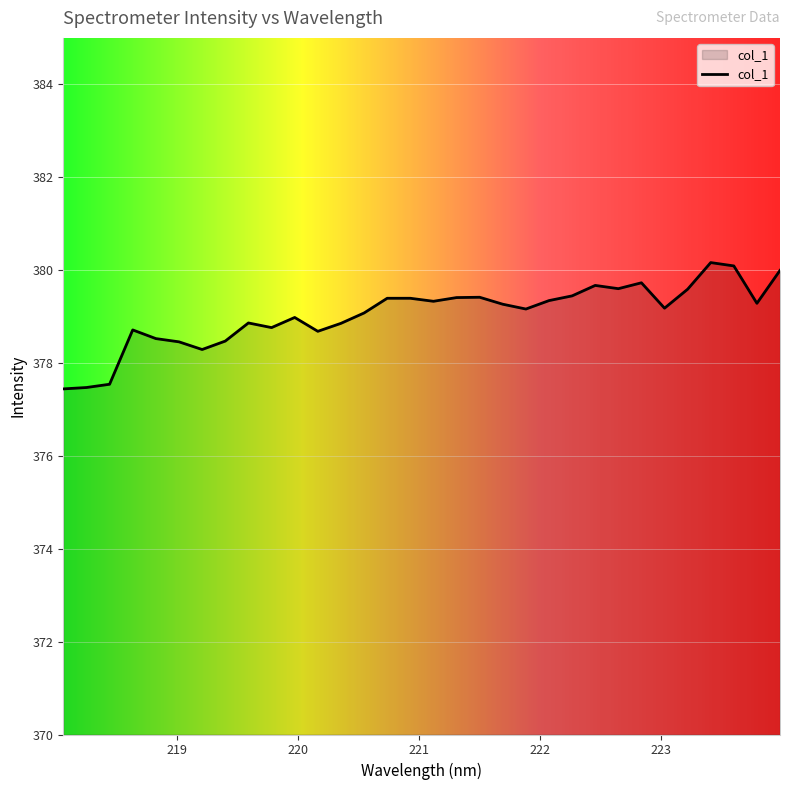

How many distinct data groups are displayed?

1